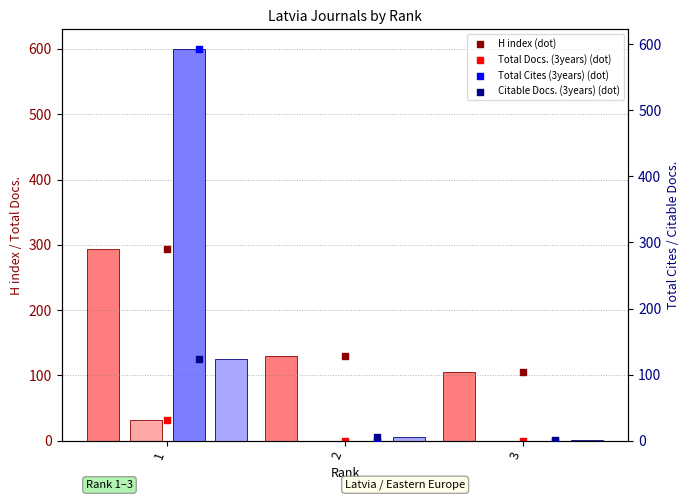

Which series contains the lowest Y value?

Total Docs. (3years)